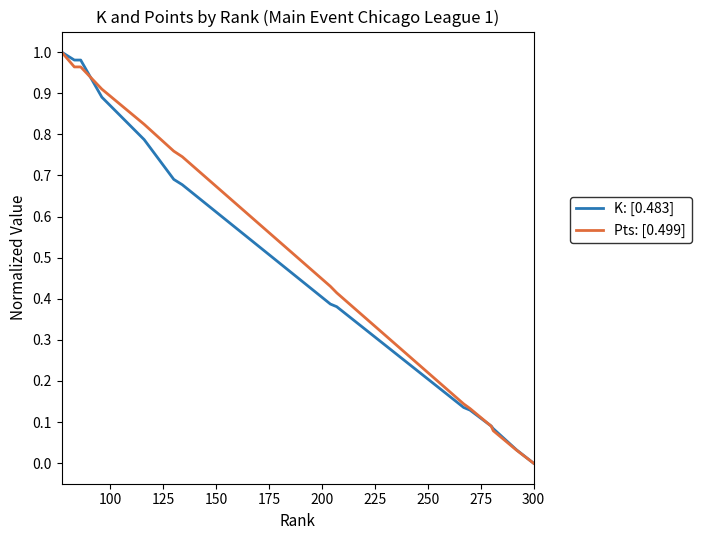

Is this an area chart (filled region under the line)?

No